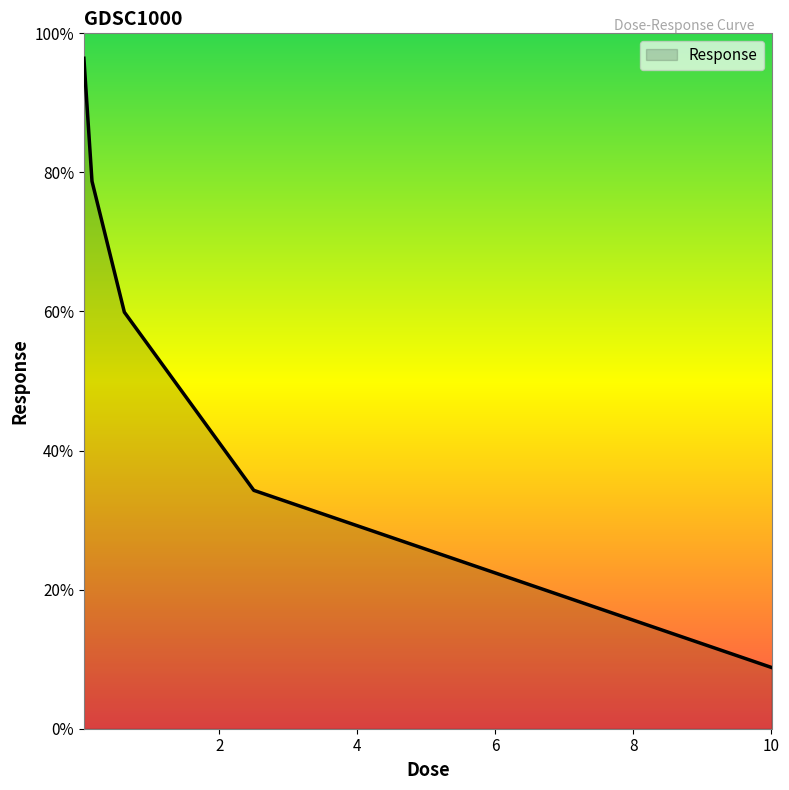

What is the difference between the maximum and second lowest values?

62.1